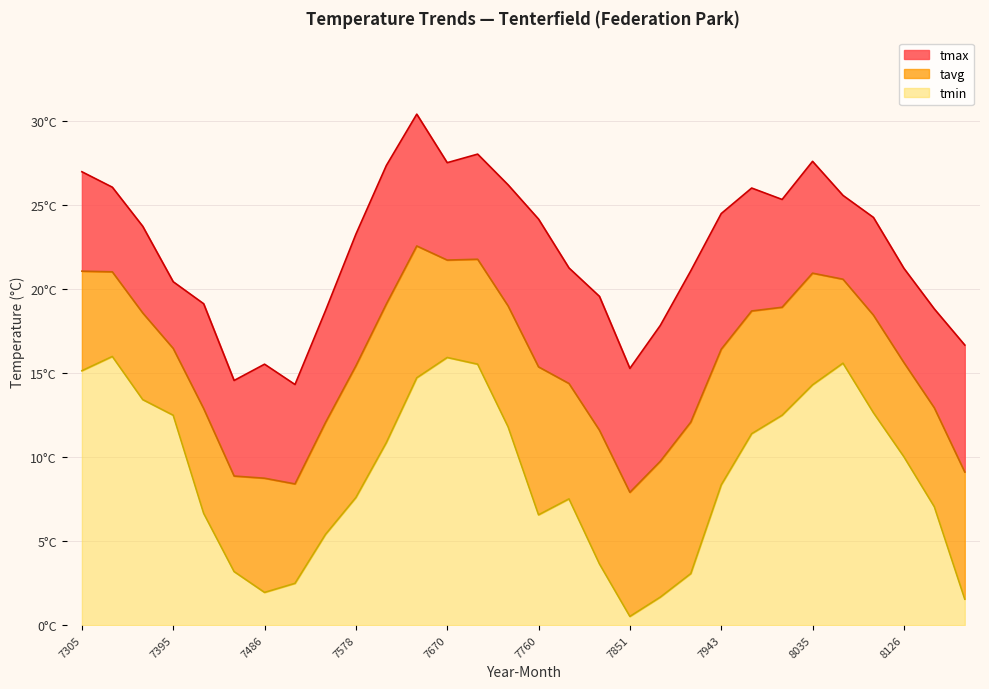

At which category is the sum across all series the highest?

7639